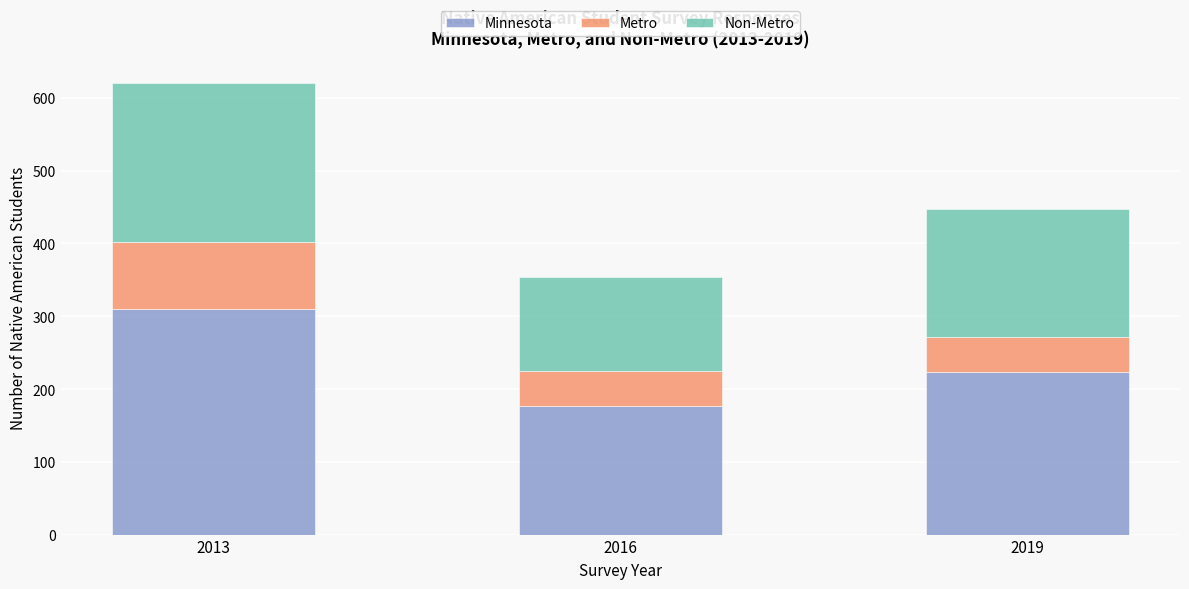

What is the total value across all series at 2013?

620